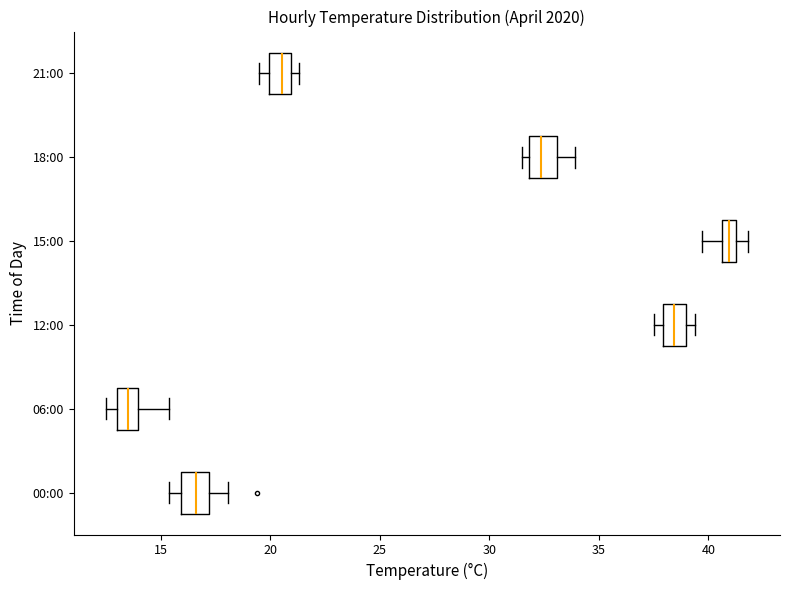

Where is the right edge of the box for 21:00 on the x-axis? The values are not printed on the chart, so give them approximately, as read against the axis.

21.0